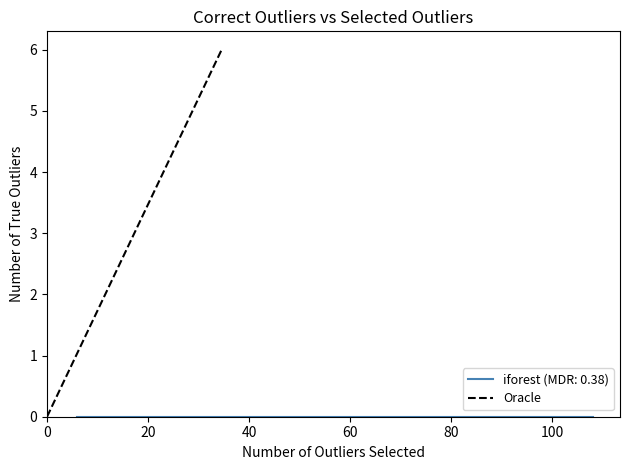

What is the value of the 2nd point from the left?

6